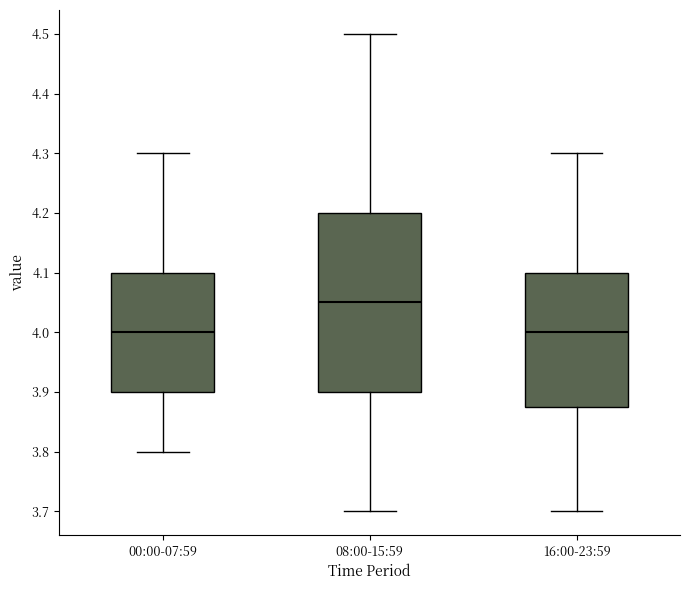

Where is the upper edge of the box for 08:00-15:59 on the y-axis? The values are not printed on the chart, so give them approximately, as read against the axis.

4.20